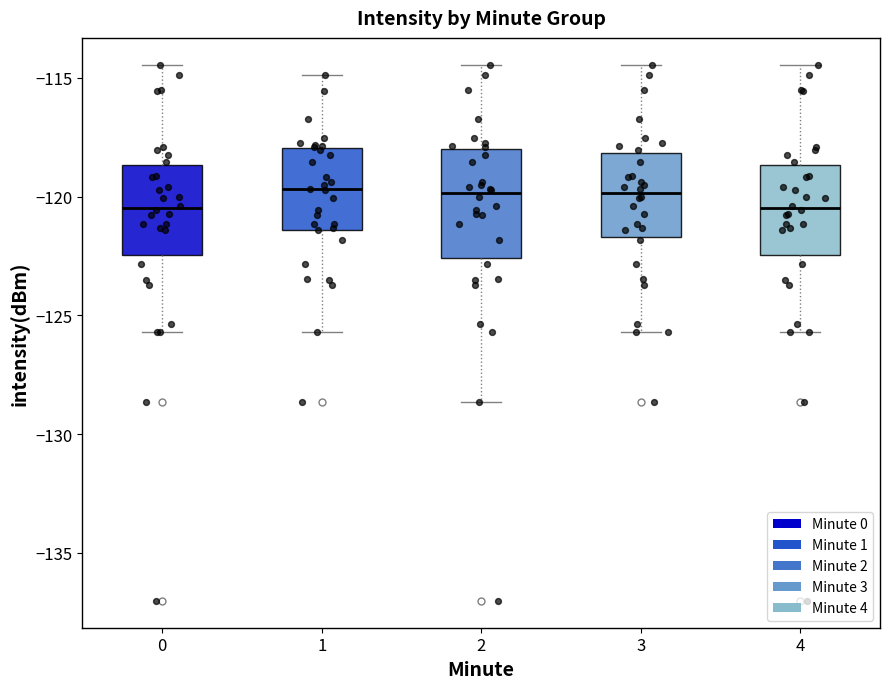

Reading left to right, transcribe this box plot: for each box, give where its median line is, the range the box spans, and where its two whiskers end, as read against the y-axis. The values are not printed on the chart, so give them approximately, as read against the axis.

0: median -120.5, box -122.5 to -118.5, whiskers -125.5 to -114.5
1: median -119.5, box -121.5 to -118.0, whiskers -125.5 to -115.0
2: median -120.0, box -122.5 to -118.0, whiskers -128.5 to -114.5
3: median -120.0, box -121.5 to -118.0, whiskers -125.5 to -114.5
4: median -120.5, box -122.5 to -118.5, whiskers -125.5 to -114.5